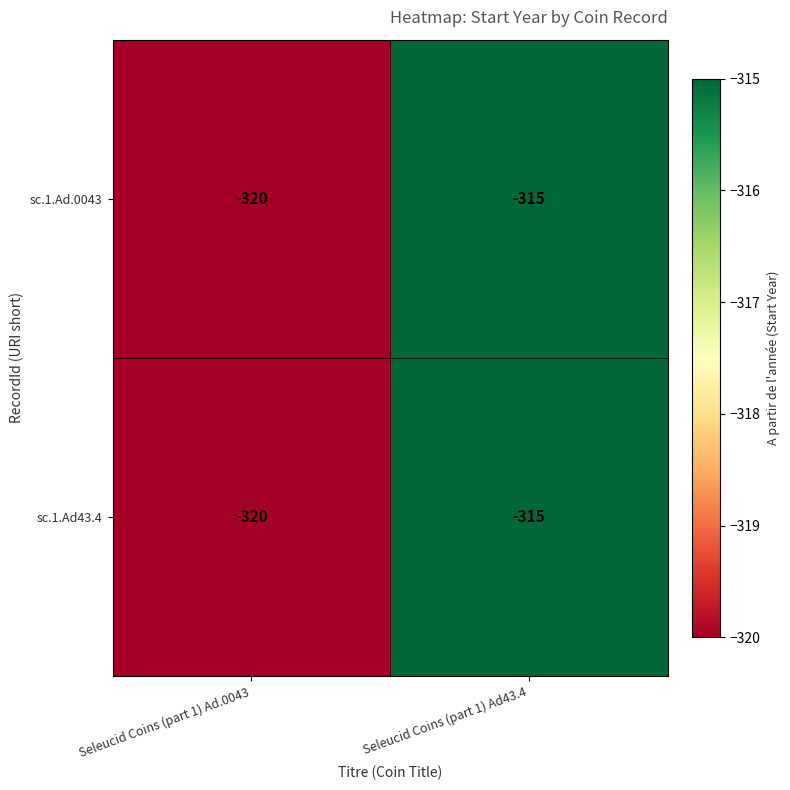

At which label does sc.1.Ad43.4 reach its minimum?

Seleucid Coins (part 1) Ad.0043